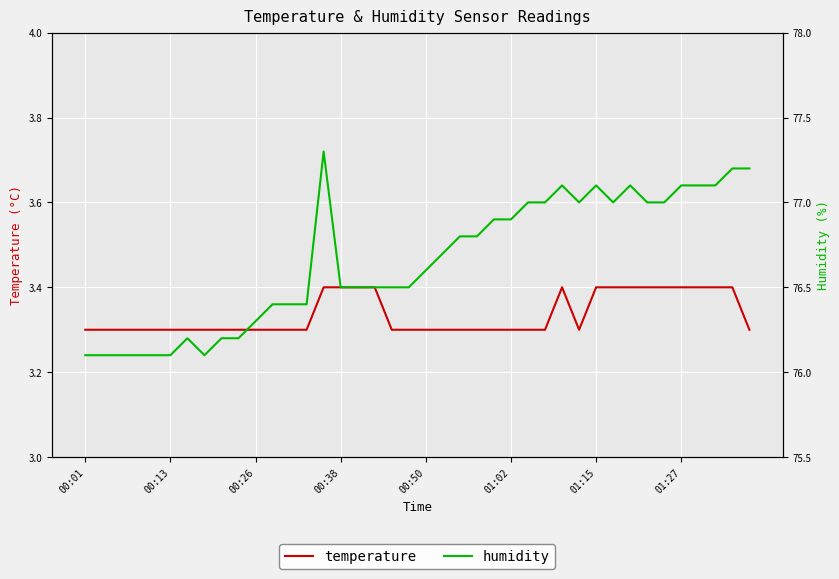

What are all the series names shown in the legend?

temperature, humidity